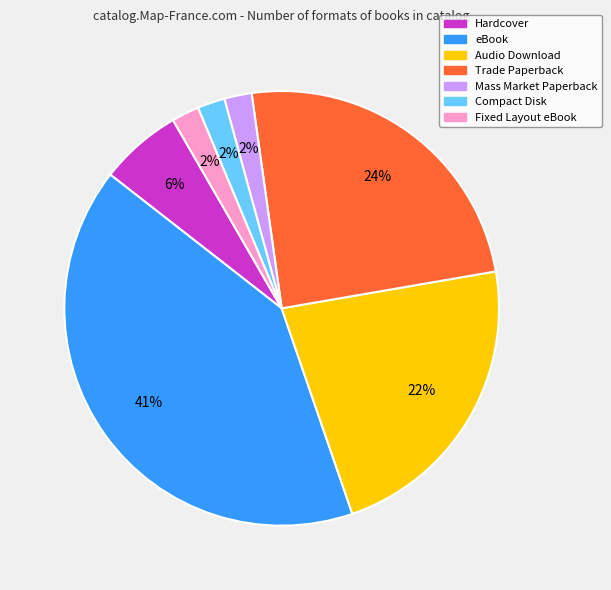

What is the ratio of the value at Trade Paperback to the value at Hardcover?

4.0